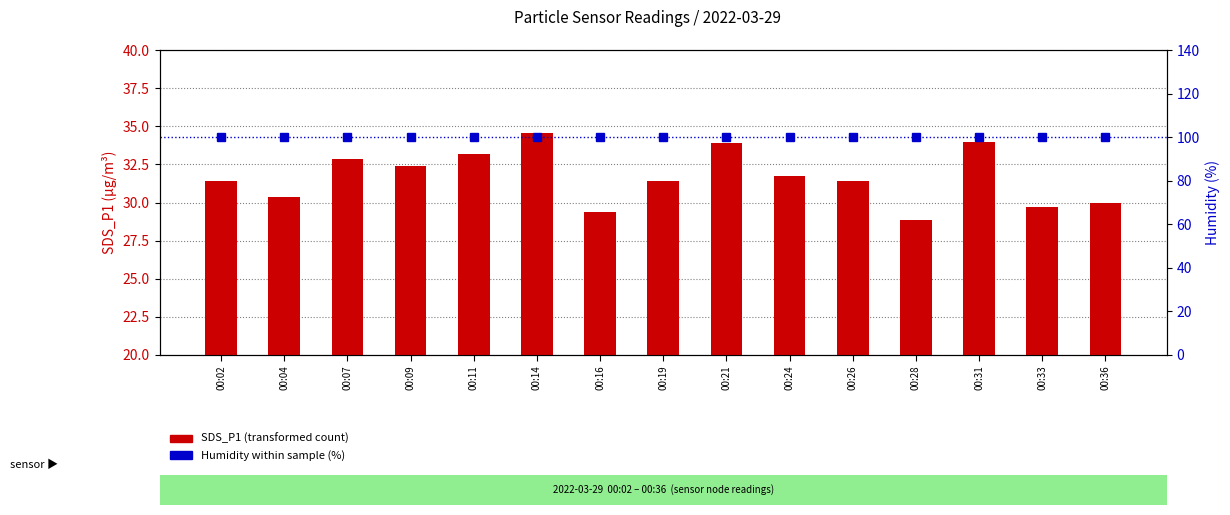

What is the average value of the SDS_P1 (transformed count) series?

31.7